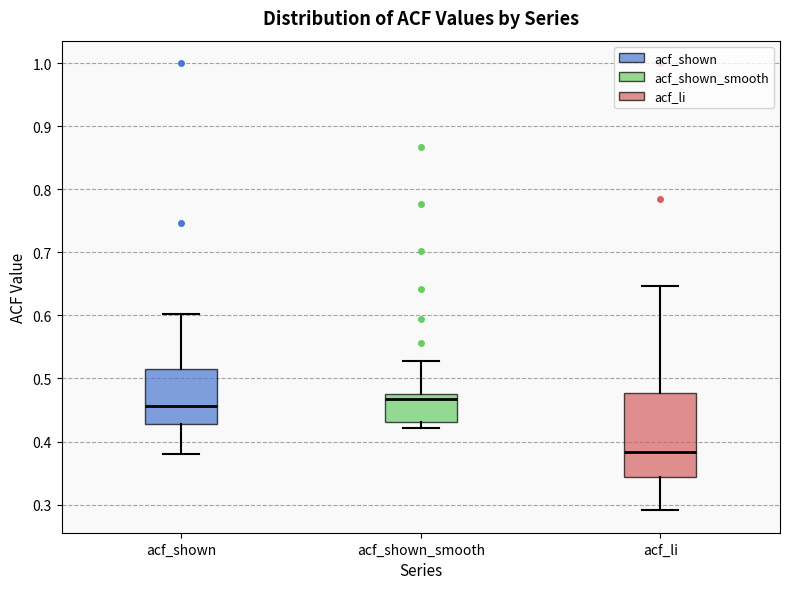

Where does the lower whisker of the box for acf_shown end on the y-axis? The values are not printed on the chart, so give them approximately, as read against the axis.

0.38